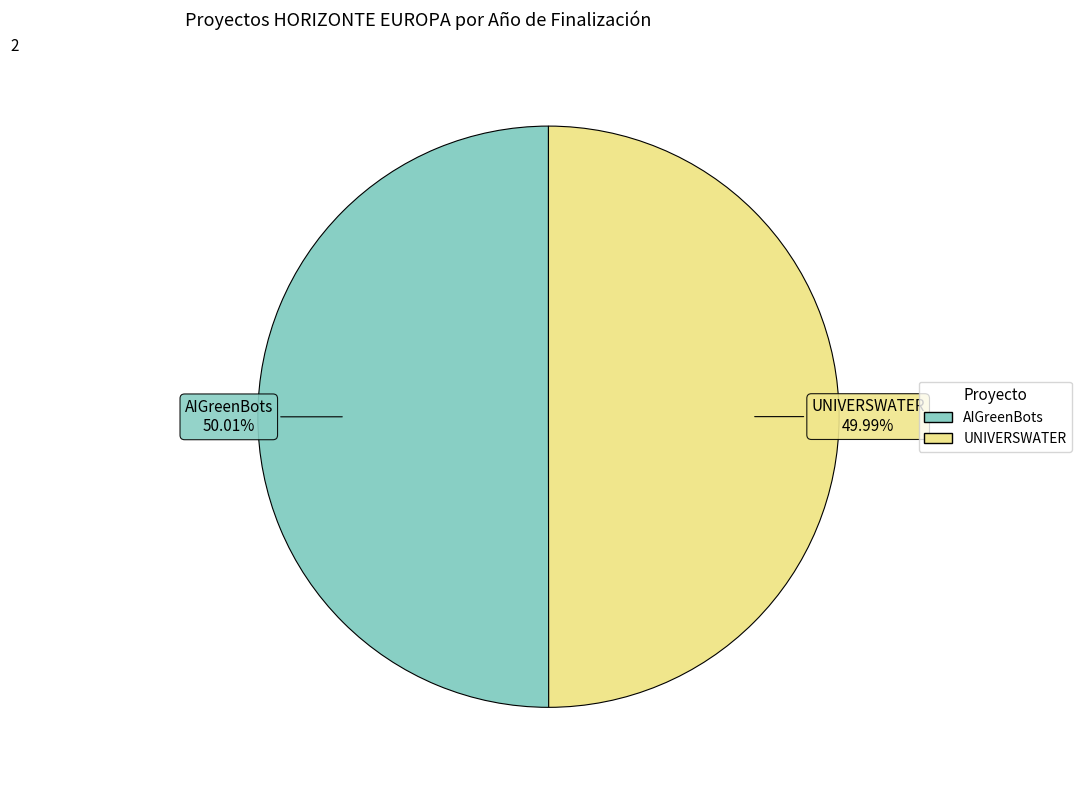

What percentage is the AIGreenBots slice, to the nearest percent?

50%